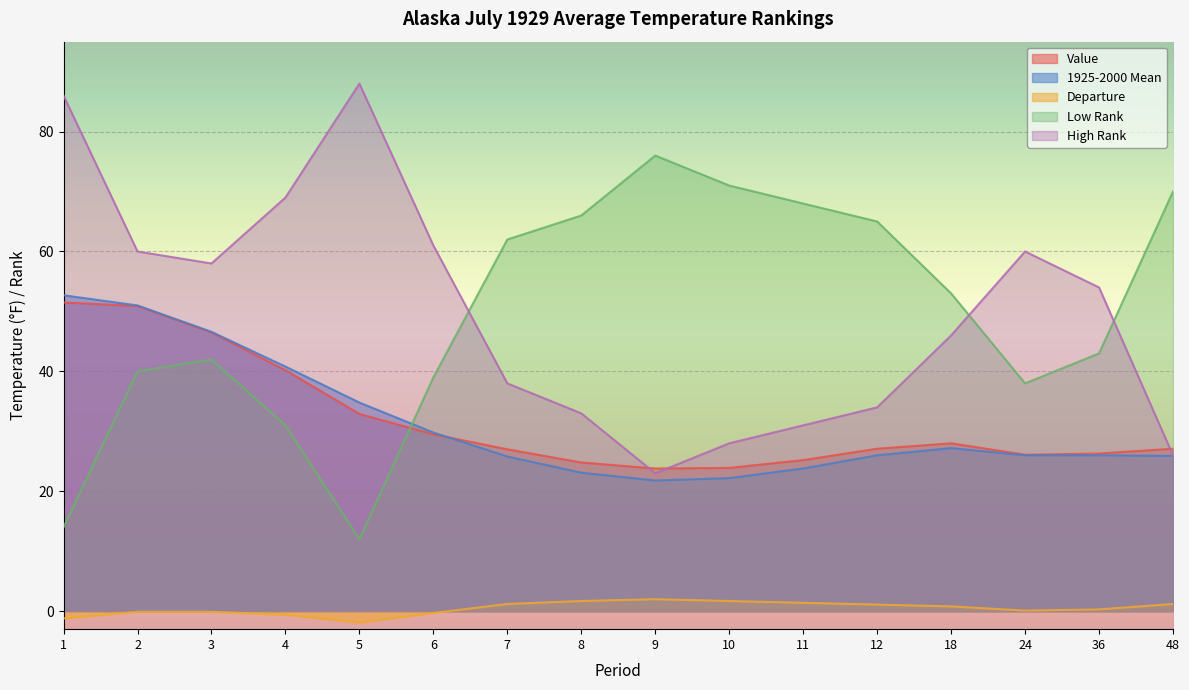

What is the value of the High Rank point at the 9th from the left?

23.0